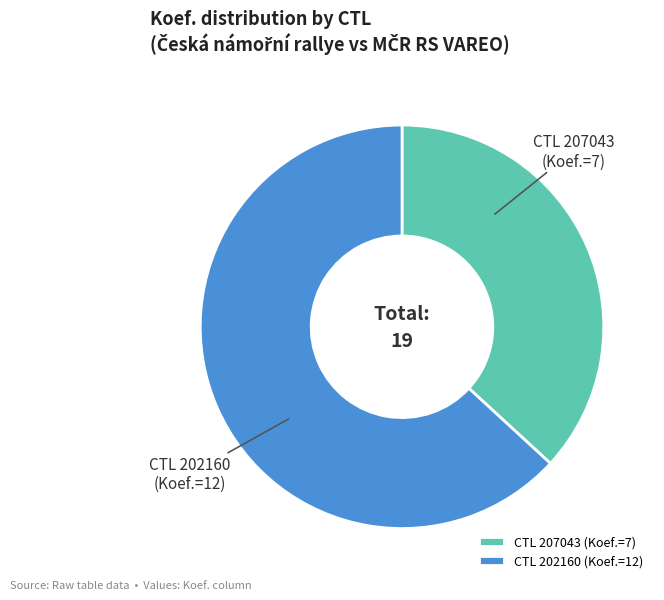

Rank the categories by value from highest to lowest.

CTL 202160 (Koef.=12), CTL 207043 (Koef.=7)